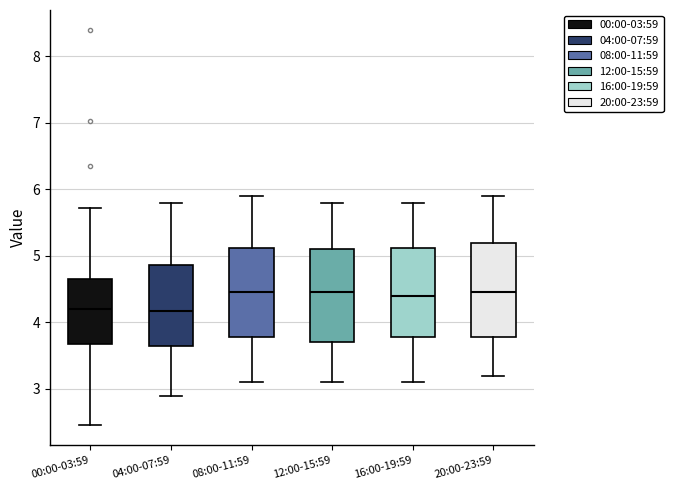

Reading left to right, read every box against the y-axis: the position of its median line, the range the box covers, and the ends of its whiskers. The values are not printed on the chart, so give them approximately, as read against the axis.

00:00-03:59: median 4.2, box 3.7 to 4.7, whiskers 2.5 to 5.7
04:00-07:59: median 4.2, box 3.6 to 4.9, whiskers 2.9 to 5.8
08:00-11:59: median 4.5, box 3.8 to 5.1, whiskers 3.1 to 5.9
12:00-15:59: median 4.5, box 3.7 to 5.1, whiskers 3.1 to 5.8
16:00-19:59: median 4.4, box 3.8 to 5.1, whiskers 3.1 to 5.8
20:00-23:59: median 4.5, box 3.8 to 5.2, whiskers 3.2 to 5.9